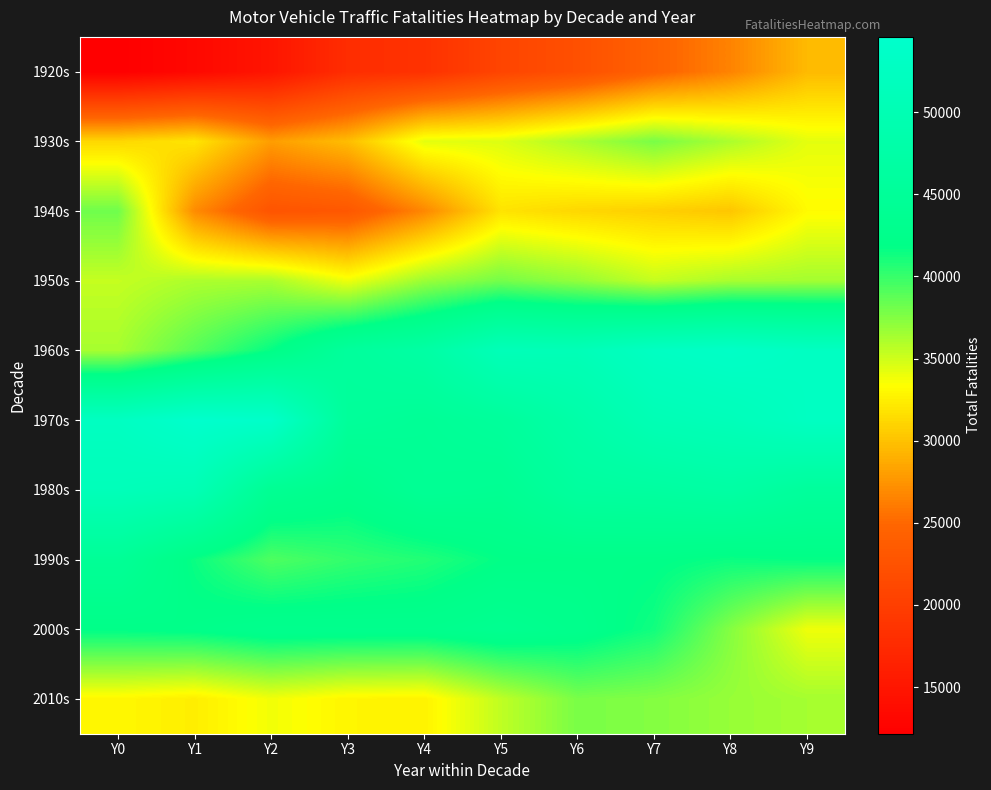

At how many categories does at least one series exceed 18763?

10